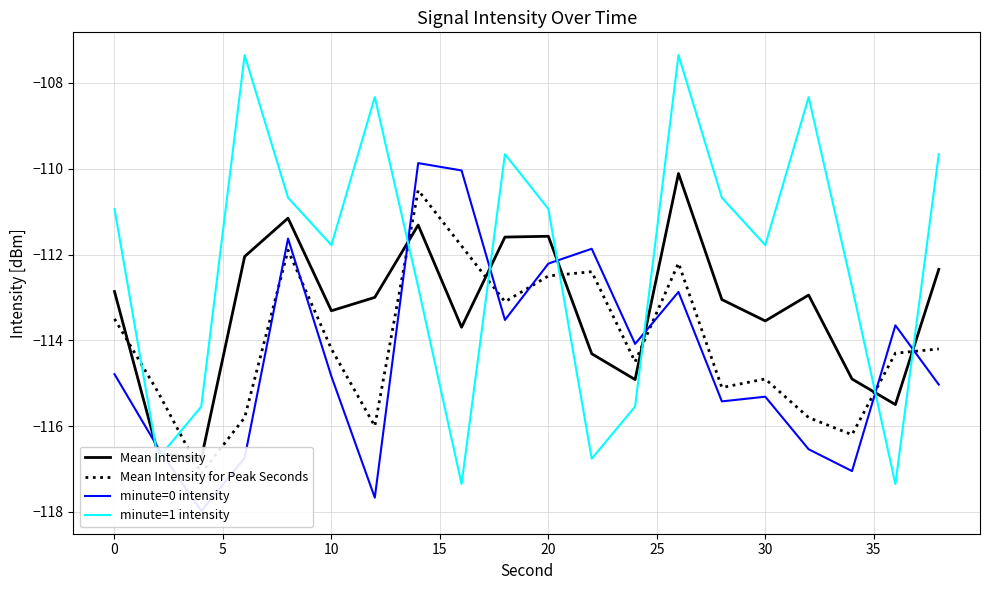

The minute=1 intensity series shows -110.9 at 0. True or false?

True